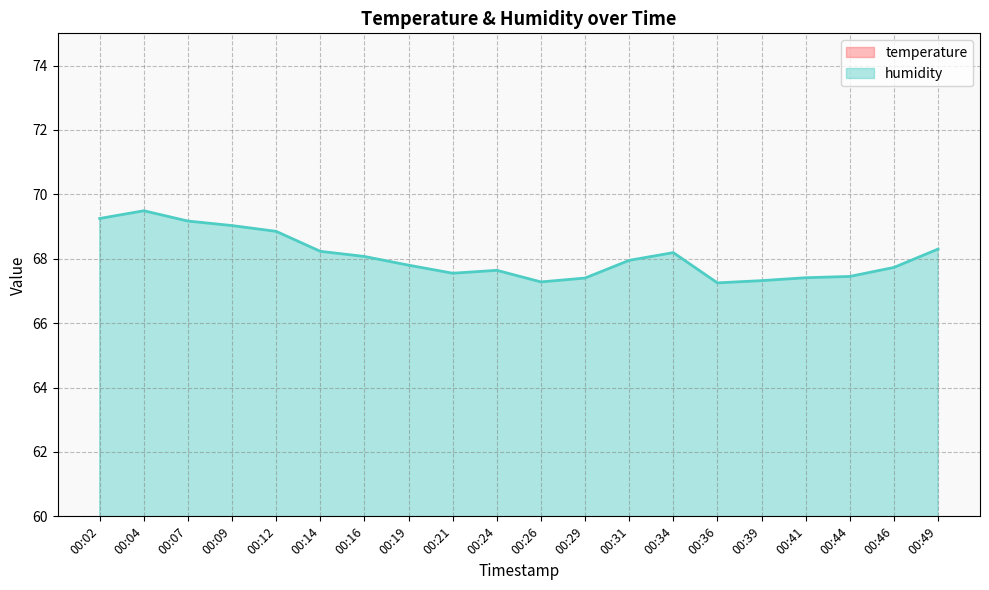

True or false: humidity has a value of 101.2 at 00:04.

False